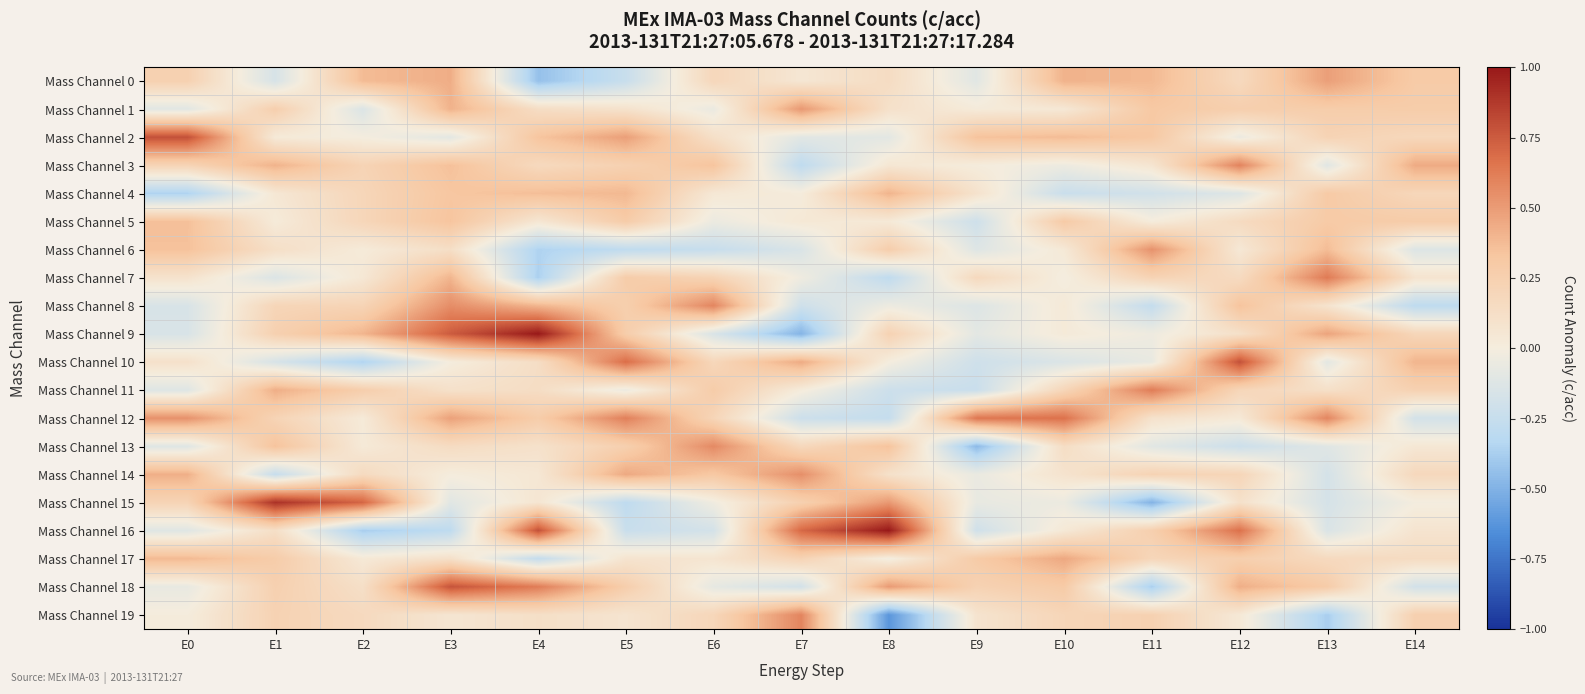

What is the spread (max minus min) of values at E6?

0.8